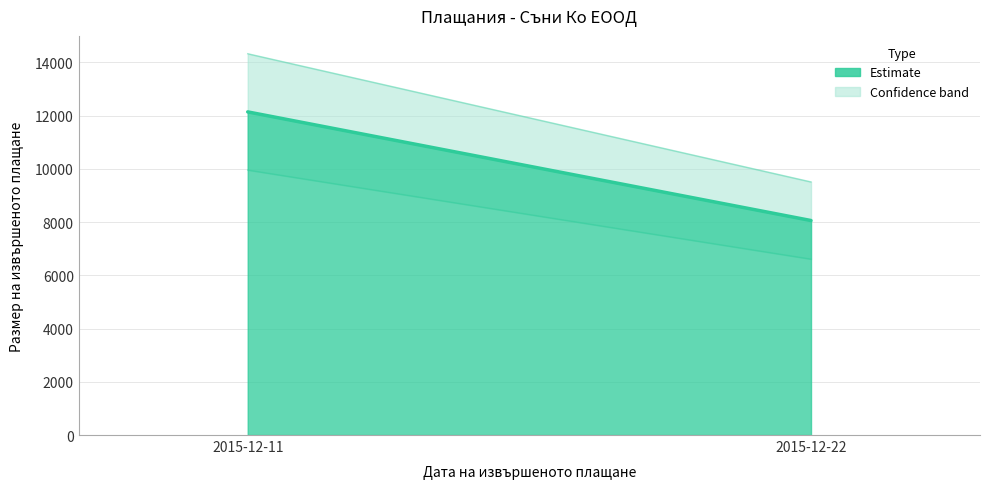

How many data points are less than 12144?

1